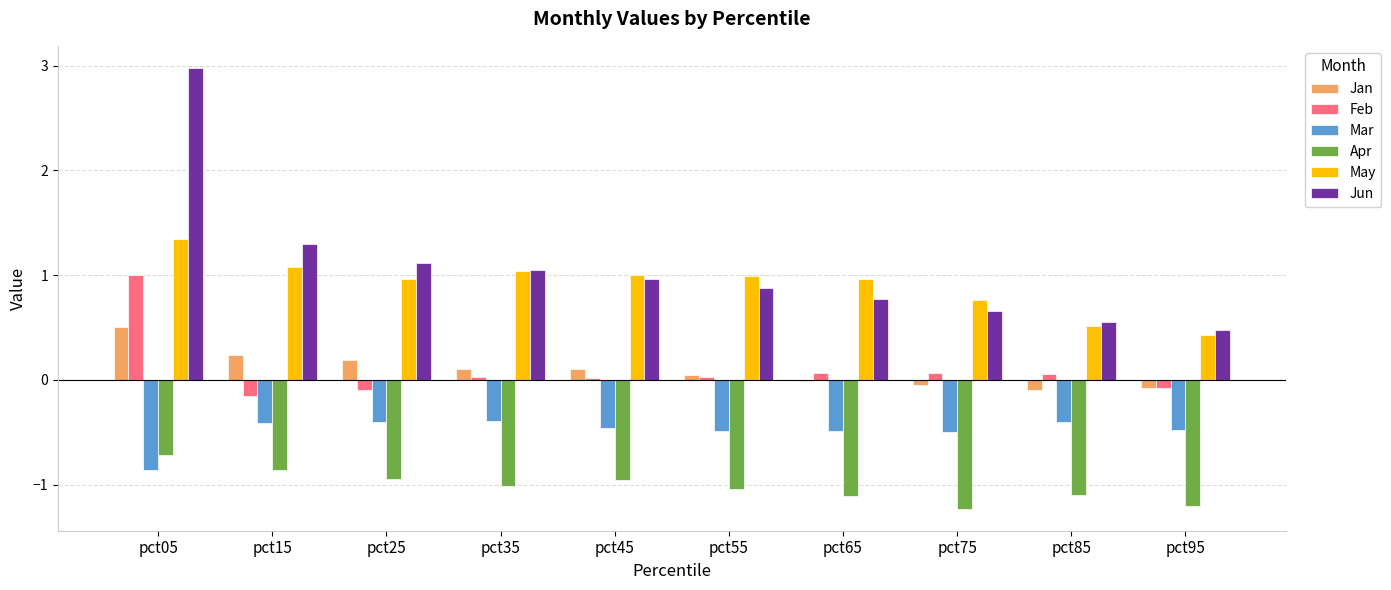

How many series are shown in this chart?

6